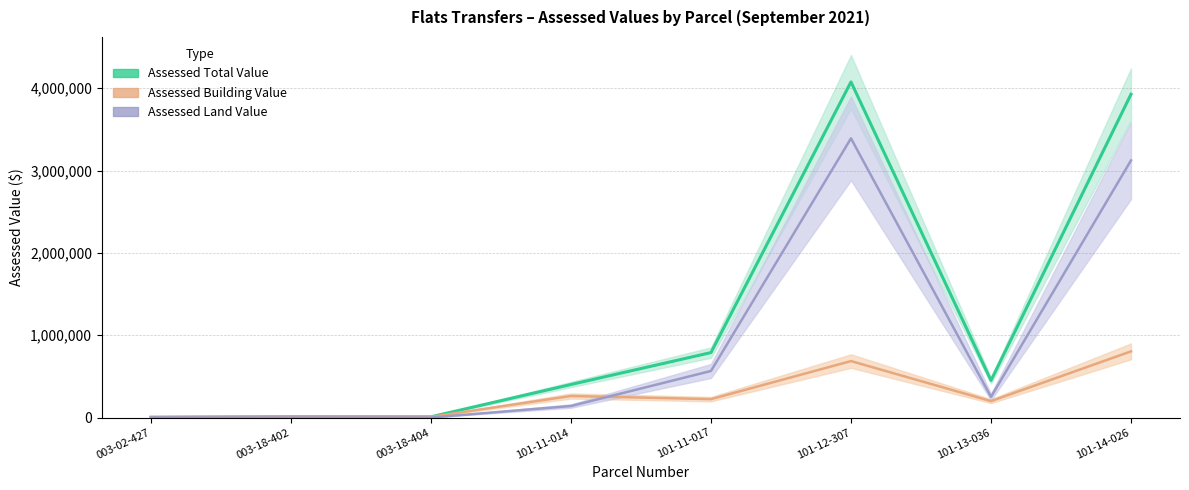

Which series has the largest range (max minus min)?

Assessed Total Value